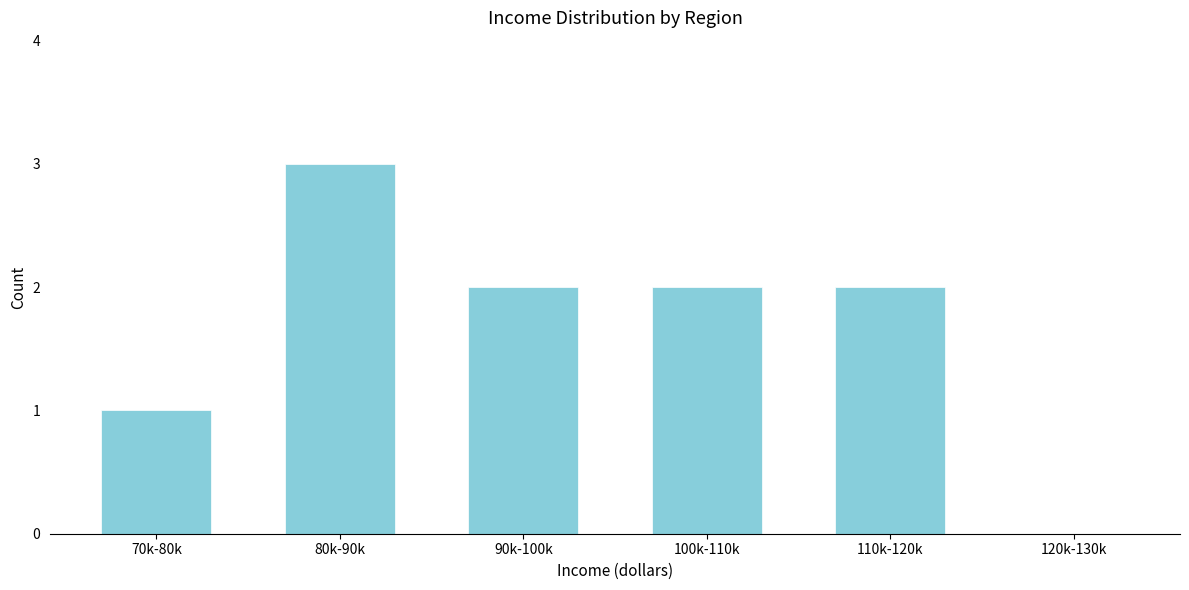

Reading left to right, extract all data points from this chart.

70k-80k=1	80k-90k=3	90k-100k=2	100k-110k=2	110k-120k=2	120k-130k=0